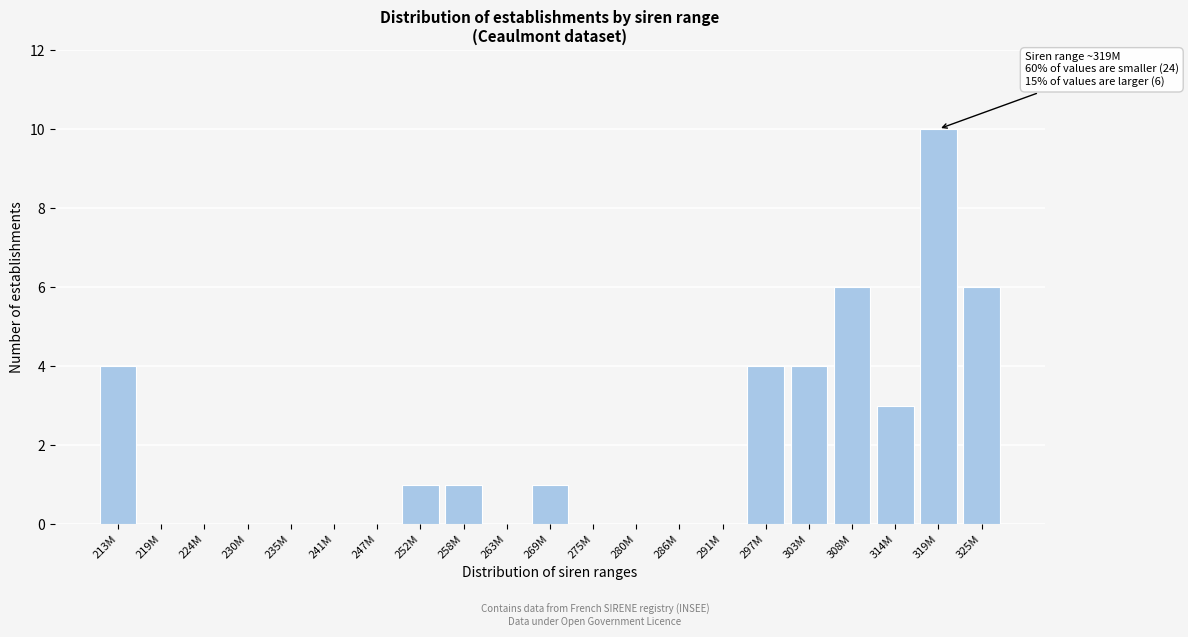

Reading left to right, list all the values displayed in this chart.

213M=4	219M=0	224M=0	230M=0	235M=0	241M=0	247M=0	252M=1	258M=1	263M=0	269M=1	275M=0	280M=0	286M=0	291M=0	297M=4	303M=4	308M=6	314M=3	319M=10	325M=6